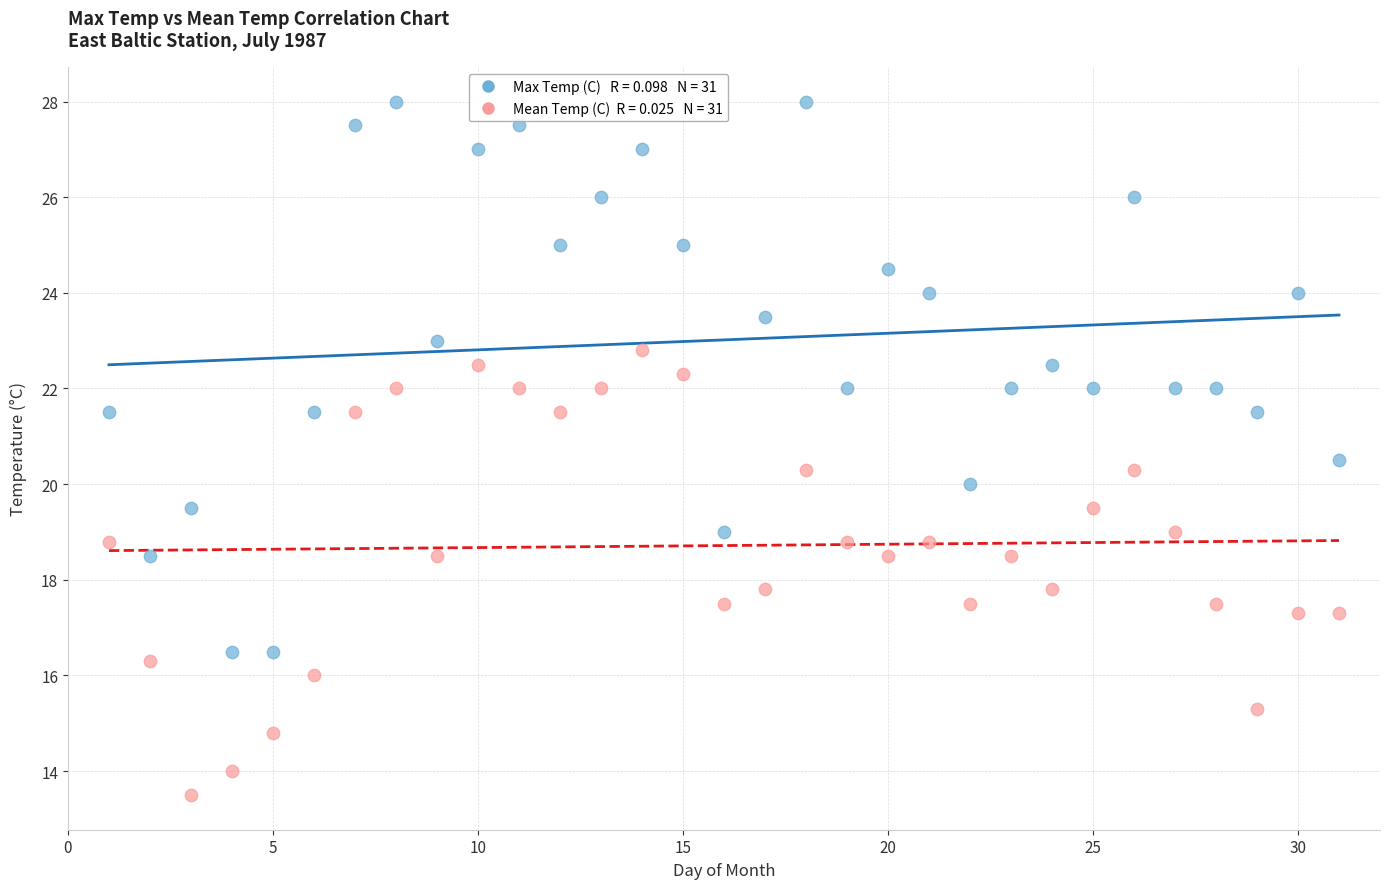

Across all data points, what is the range of Y values (max minus min)?

14.5